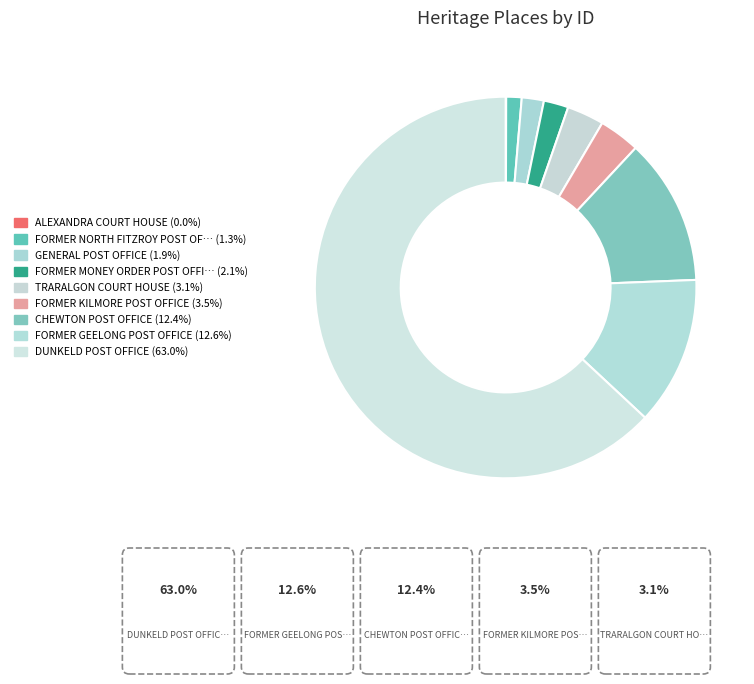

Count the number of slices in the pie.

9